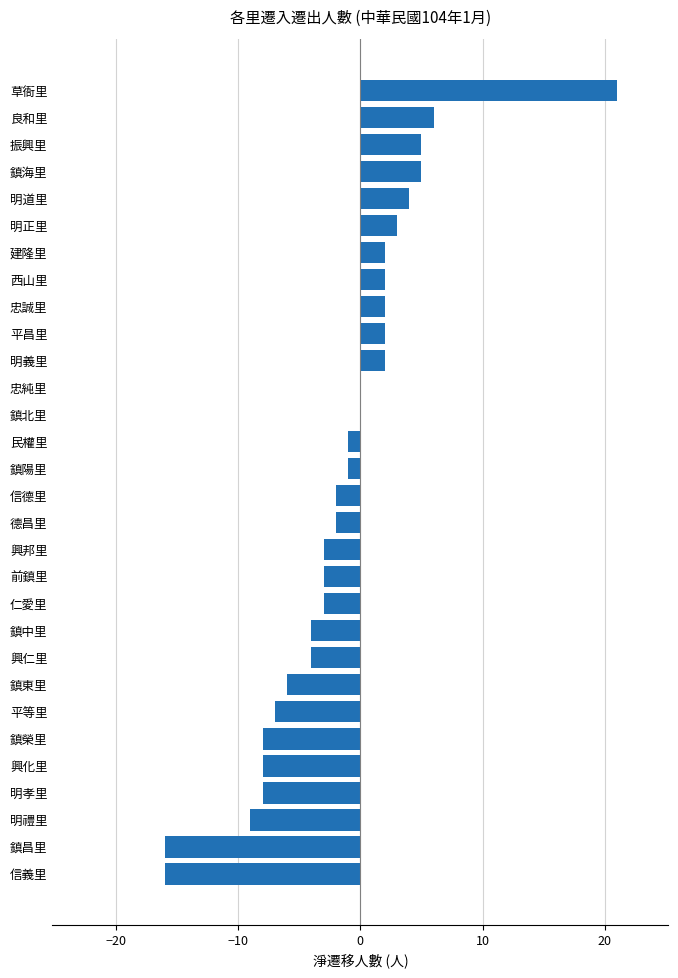

What is the sum of the values at 仁愛里 and 信德里?

-5